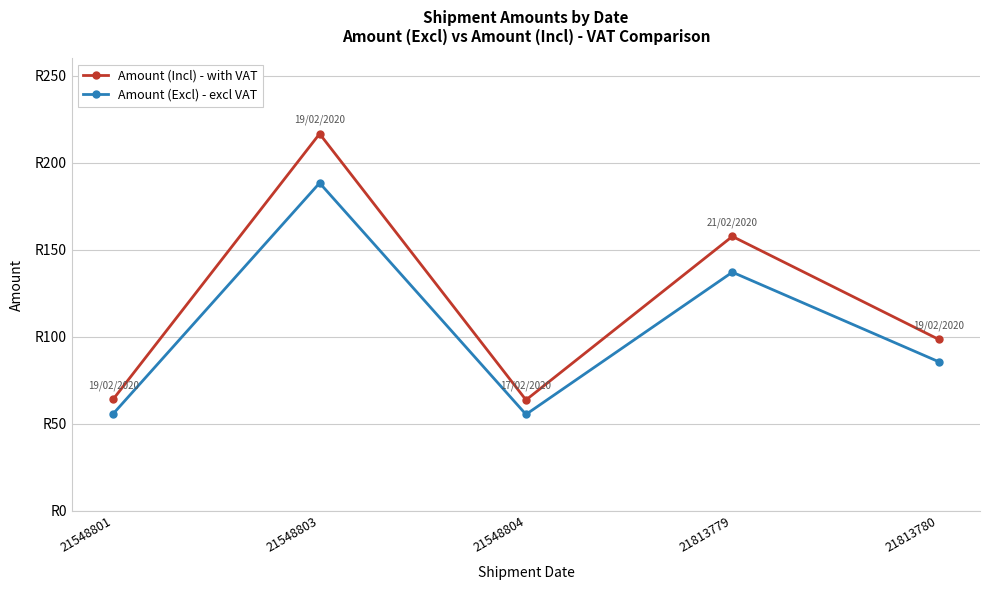

What are all the series names shown in the legend?

Amount (Incl) - with VAT, Amount (Excl) - excl VAT